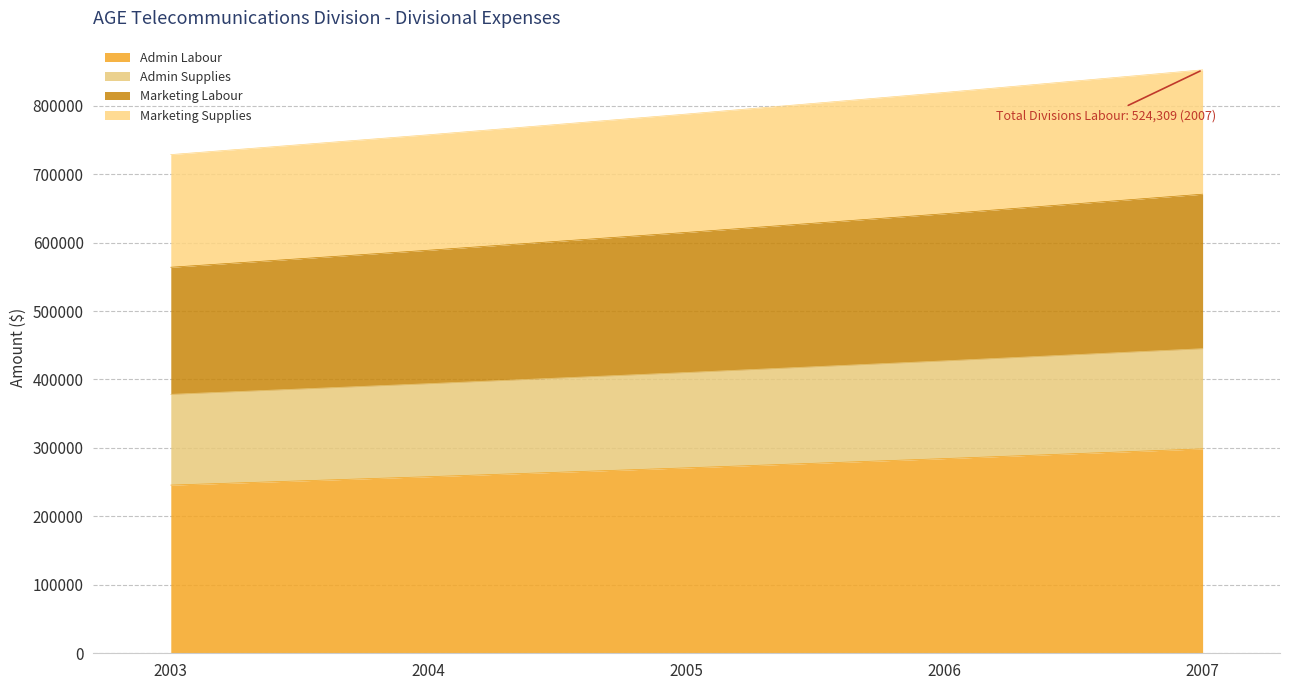

What is the highest value of the Admin Labour series?

298650